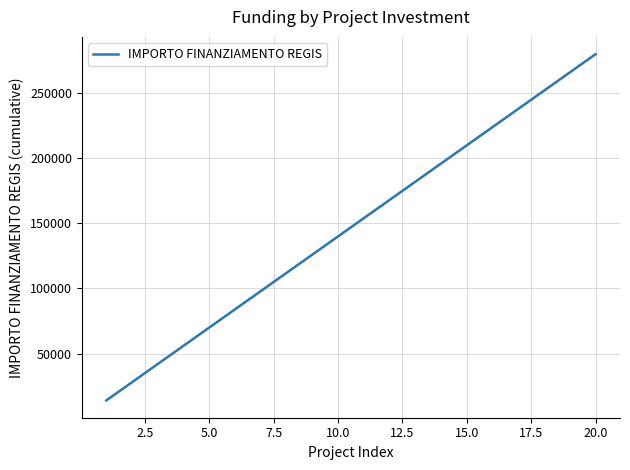

Count the number of data series in this chart.

1